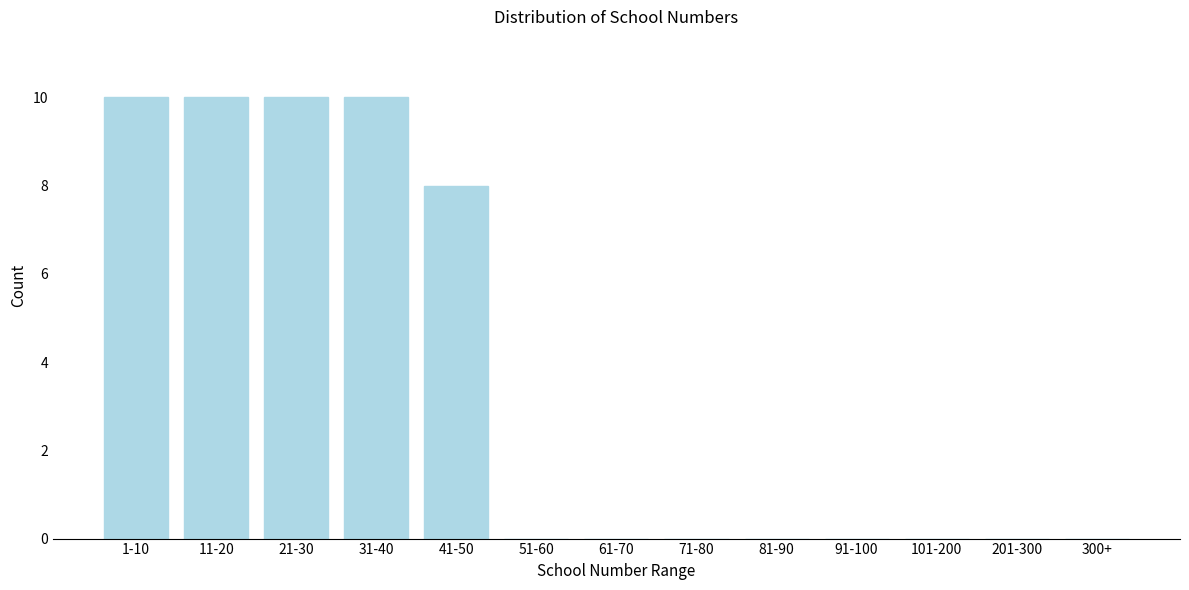

Reading left to right, list all the values displayed in this chart.

1-10=10	11-20=10	21-30=10	31-40=10	41-50=8	51-60=0	61-70=0	71-80=0	81-90=0	91-100=0	101-200=0	201-300=0	300+=0